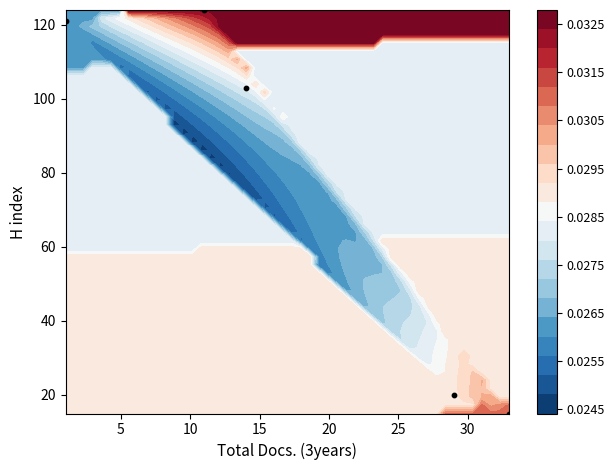

True or false: the data shows 15 at 20.

True